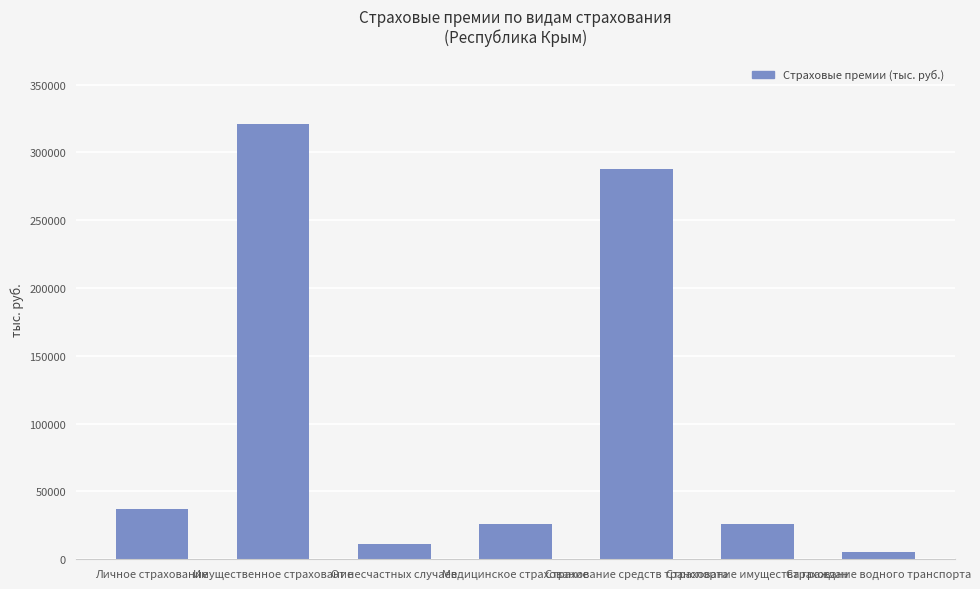

What is the average value?

101974.8